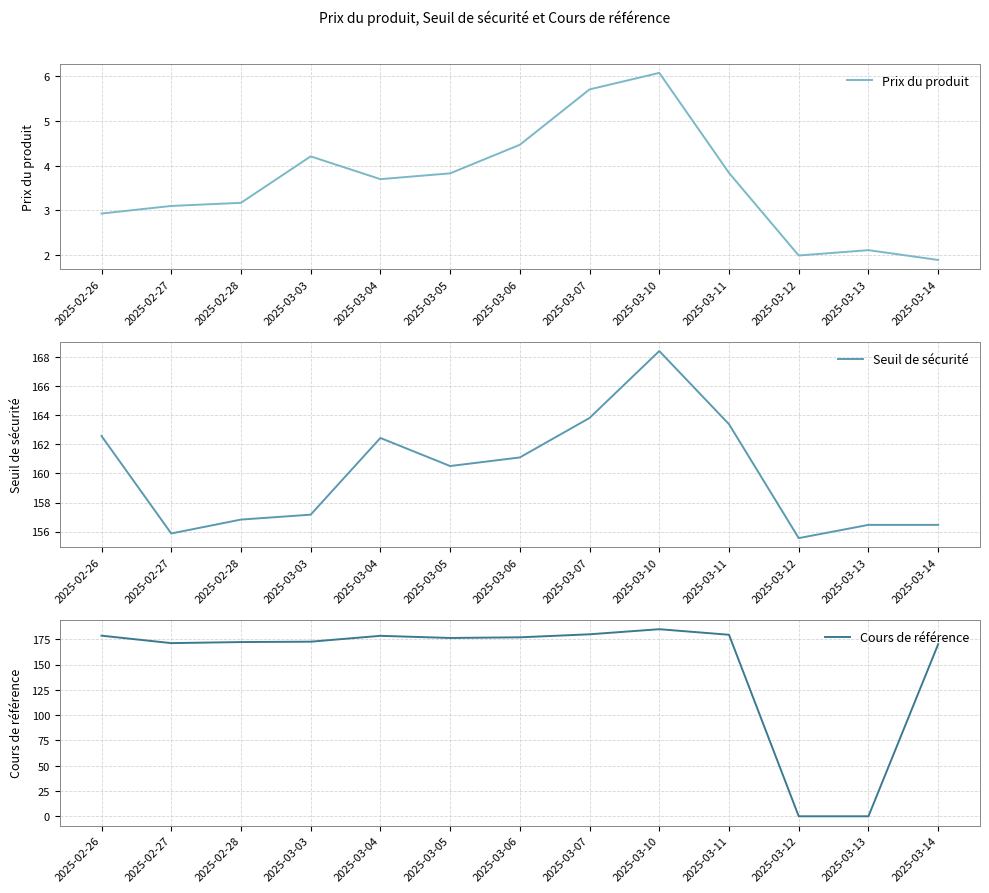

What is the difference between the Prix du produit values at 2025-03-14 and 2025-03-05?

1.9